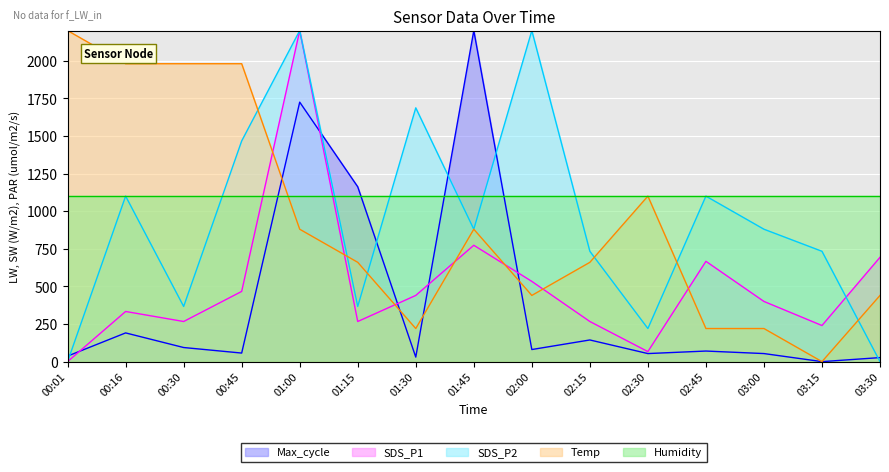

True or false: Temp has a value of 1446.6 at 01:00.

False